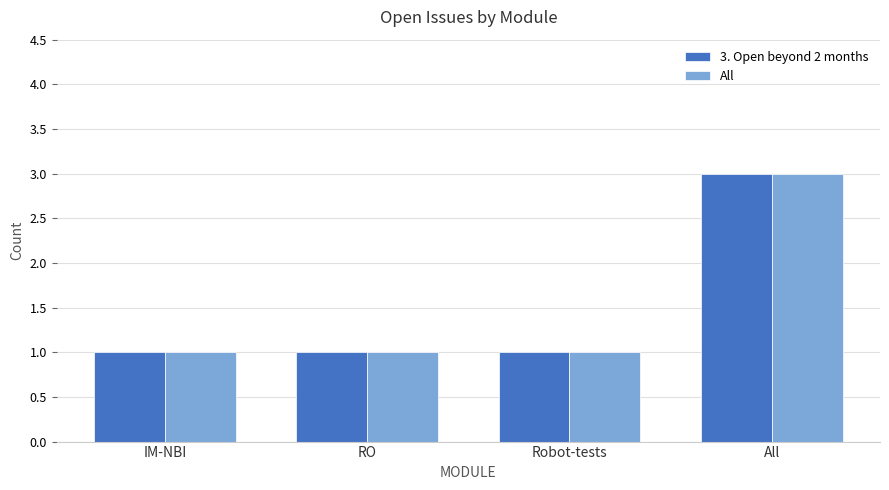

What is the sum of the All values at All and RO?

4